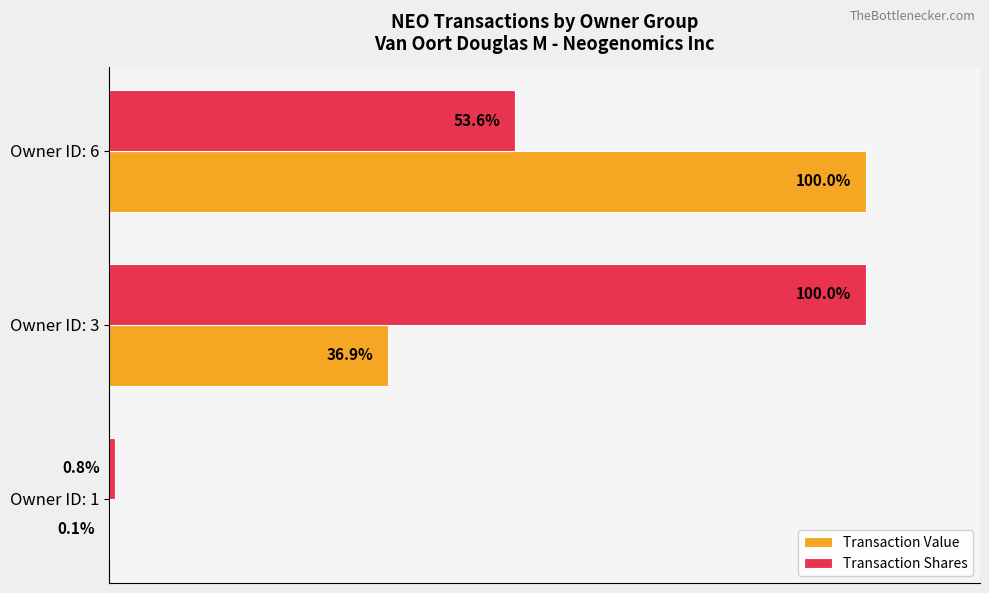

Between Owner ID: 3 and Owner ID: 6, which series saw the biggest shift?

Transaction Value